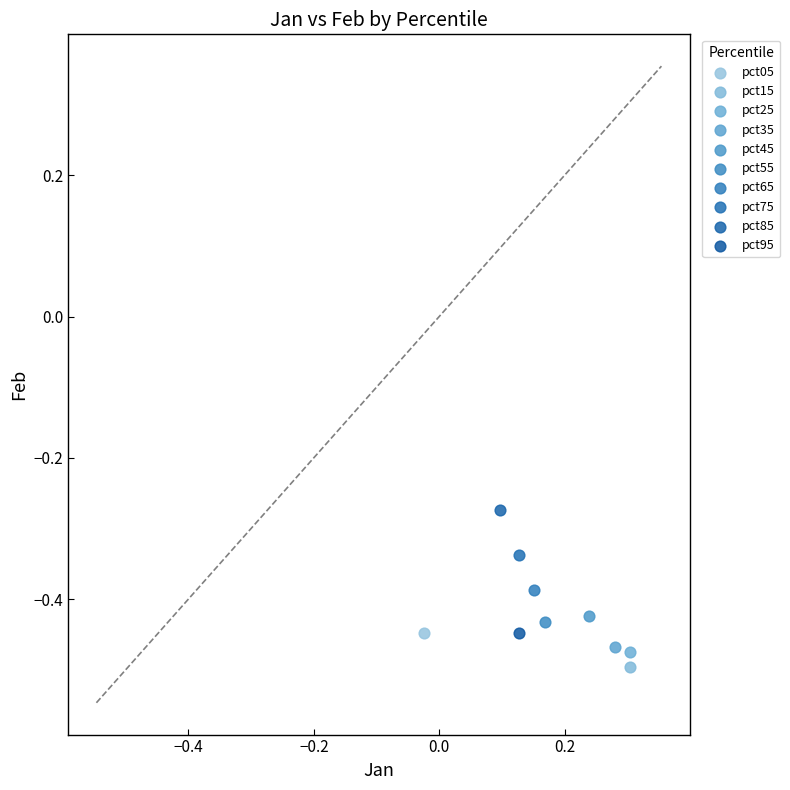

What are all the series names shown in the legend?

pct05, pct15, pct25, pct35, pct45, pct55, pct65, pct75, pct85, pct95